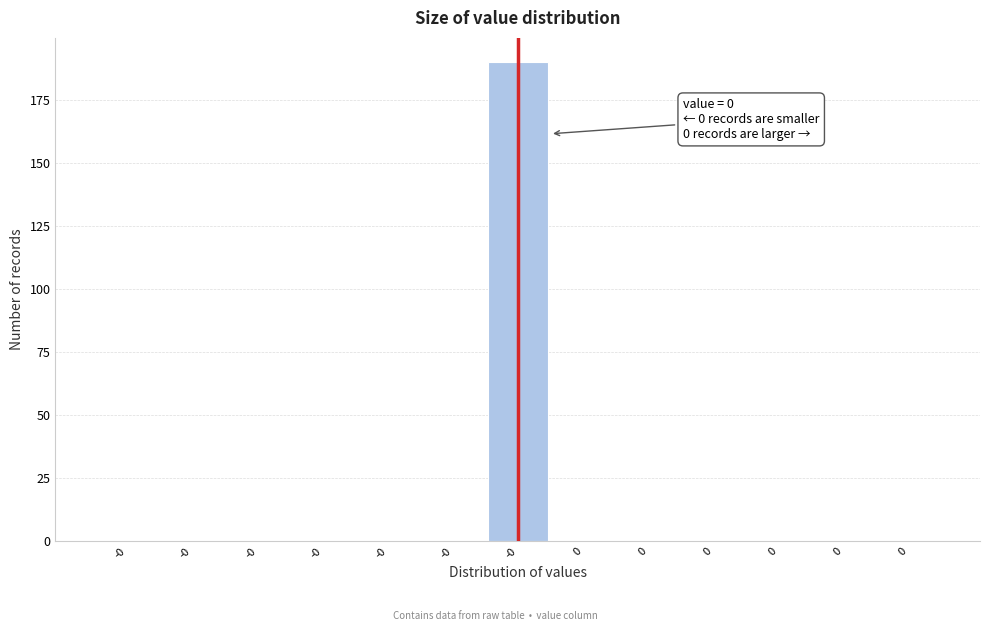

How many distinct data groups are displayed?

1